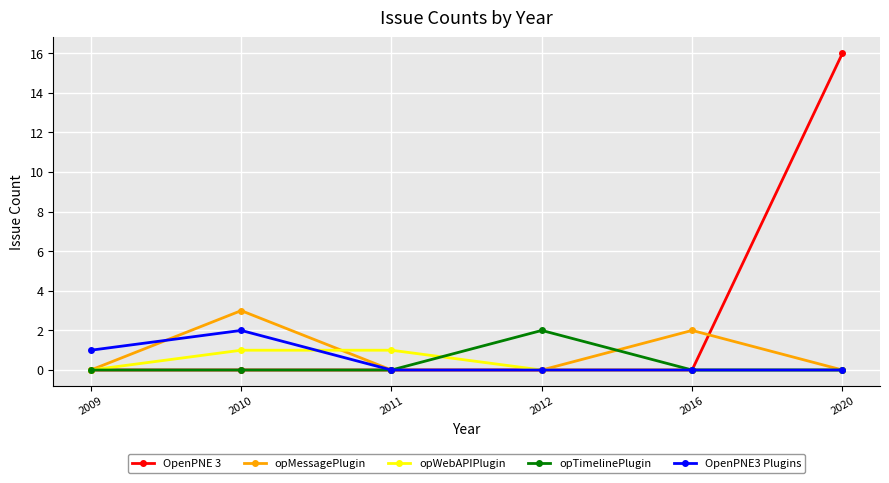

Is the value of opTimelinePlugin at 2016 greater than the value of OpenPNE 3 at 2020?

No